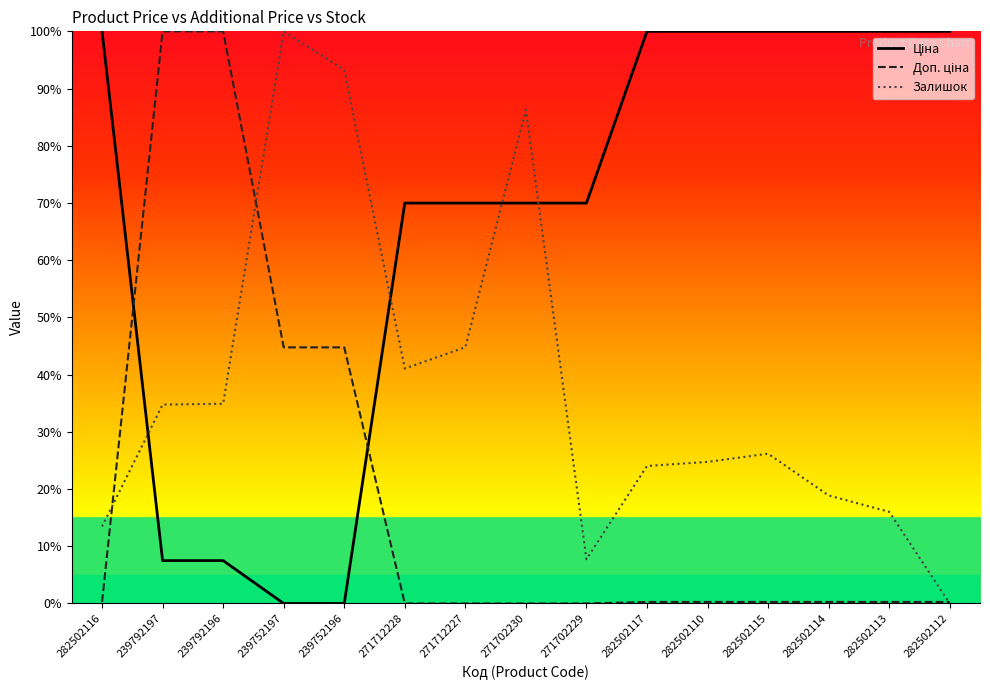

What is the label of the 9th point from the left?

271702229